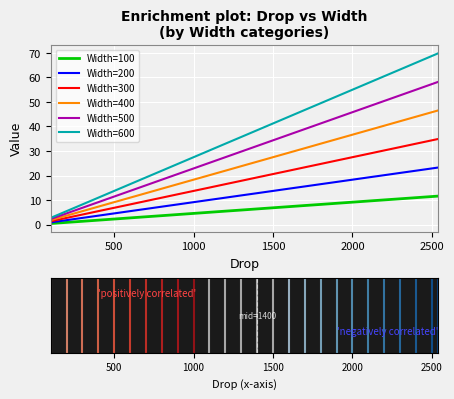

What is the average value of the Width=100 series?

6.2